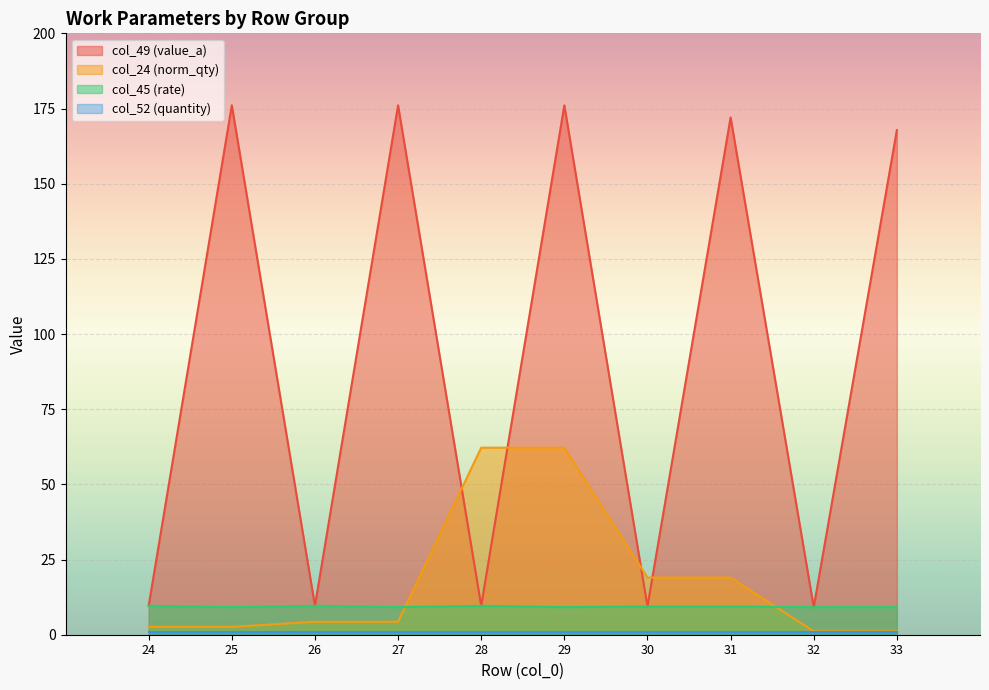

What is the sum of the col_49 (value_a) values at 28 and 32?

18.8